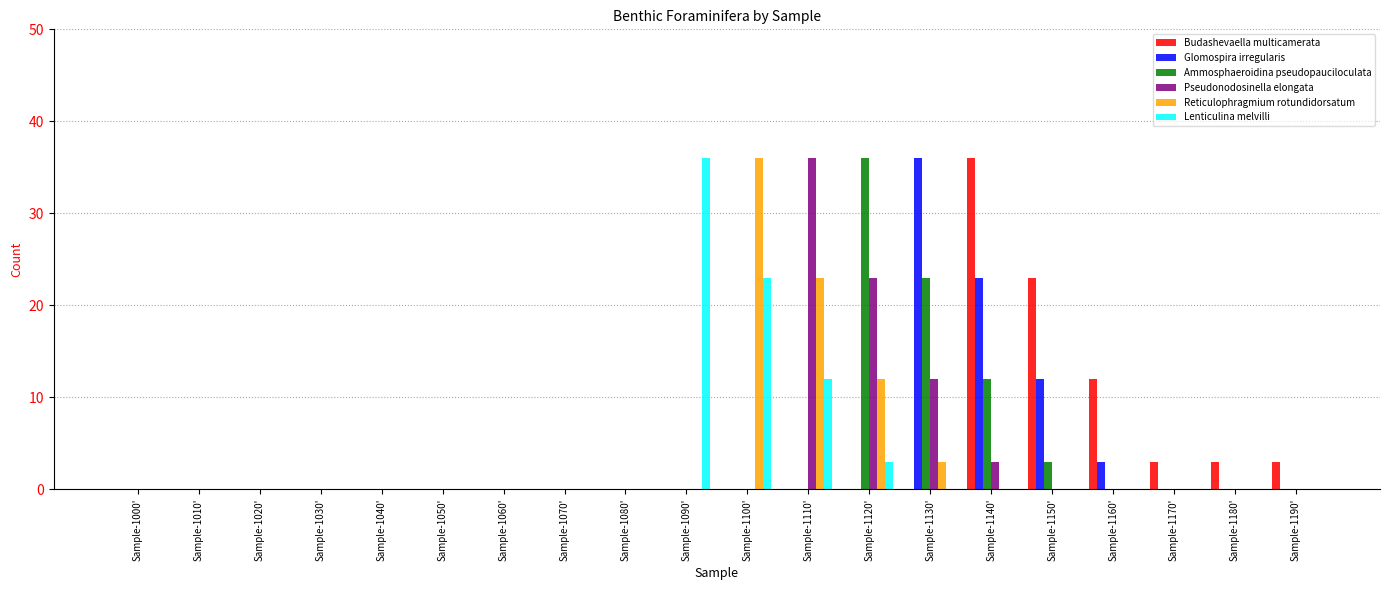

What is the total value across all series at Sample-1110'?

71